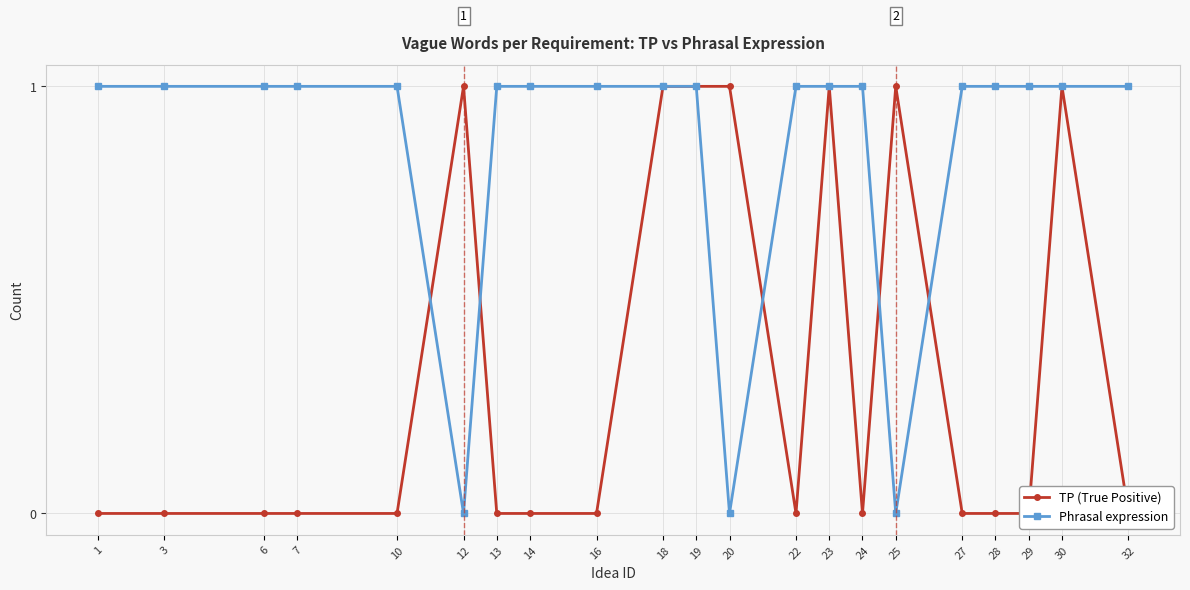

Does the chart display data point markers on the line(s)?

Yes